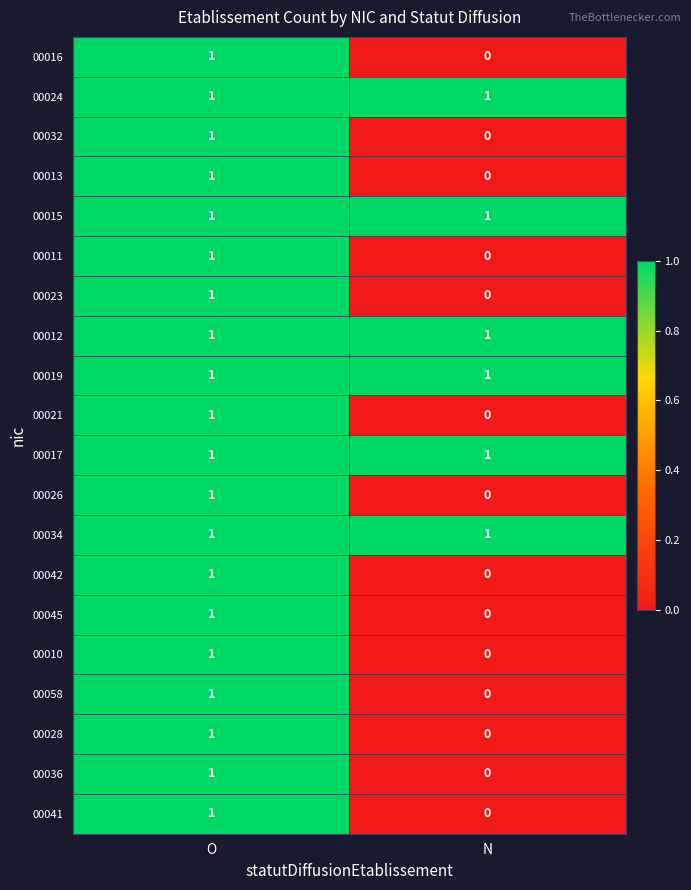

Where is 00042 nearest to the value 0?

N